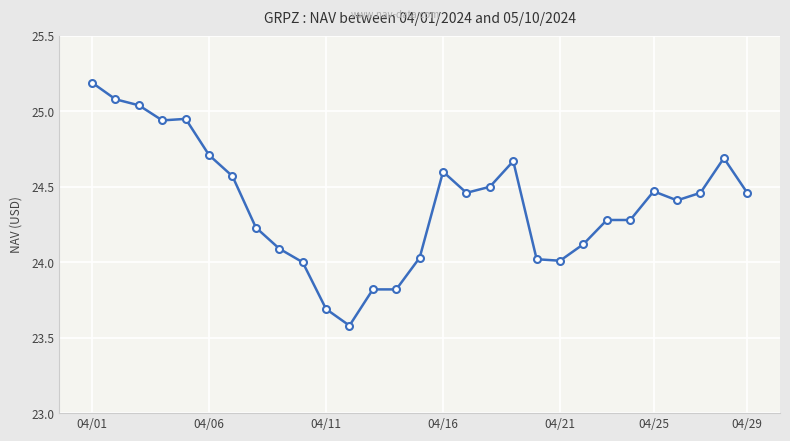

What is the sum of all values?

707.2